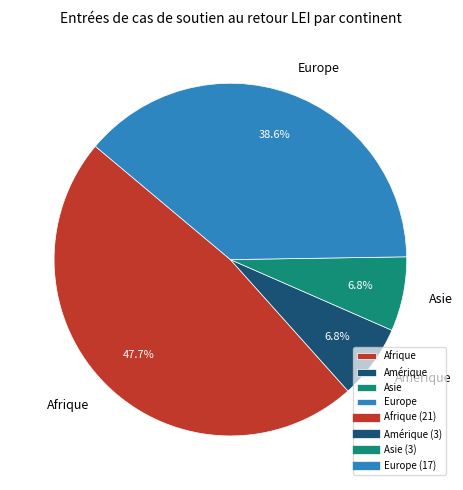

Does any single category account for the majority?

No